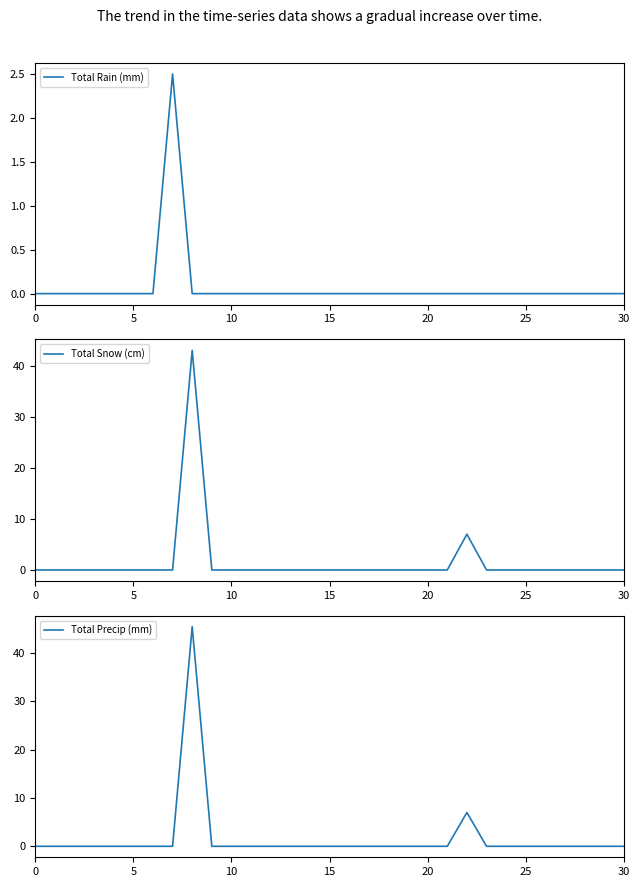

The value of Total Rain (mm) at 25 is -1.3. True or false?

False